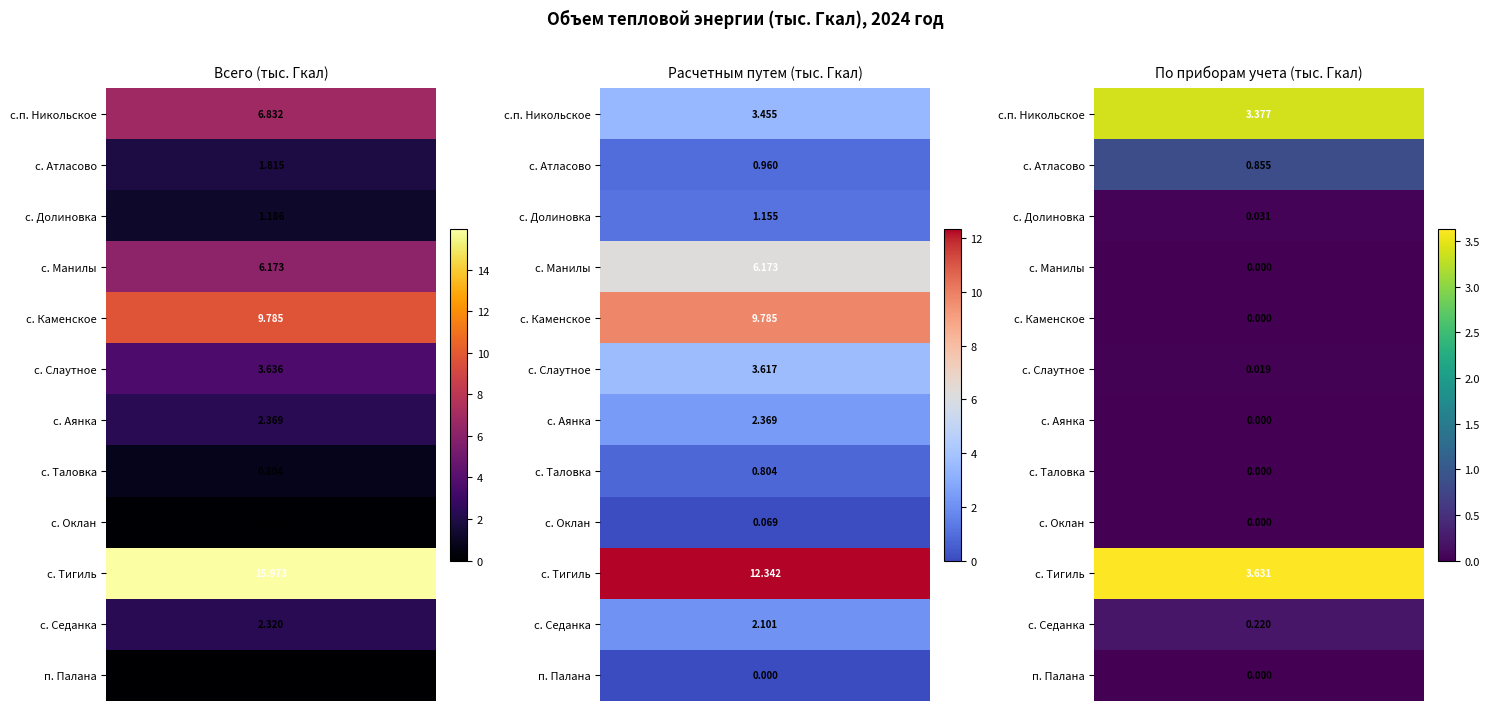

True or false: с. Таловка has a value of 0.8 at с.п. Никольское.

True